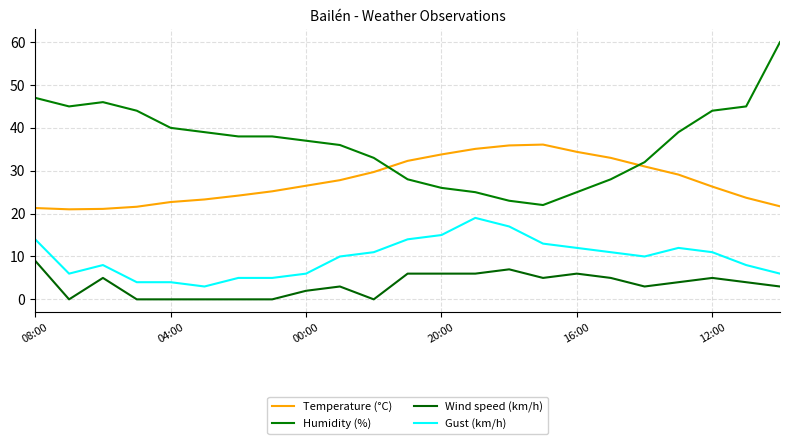

List the series in order of their peak value, lowest first.

Wind speed (km/h), Gust (km/h), Temperature (°C), Humidity (%)